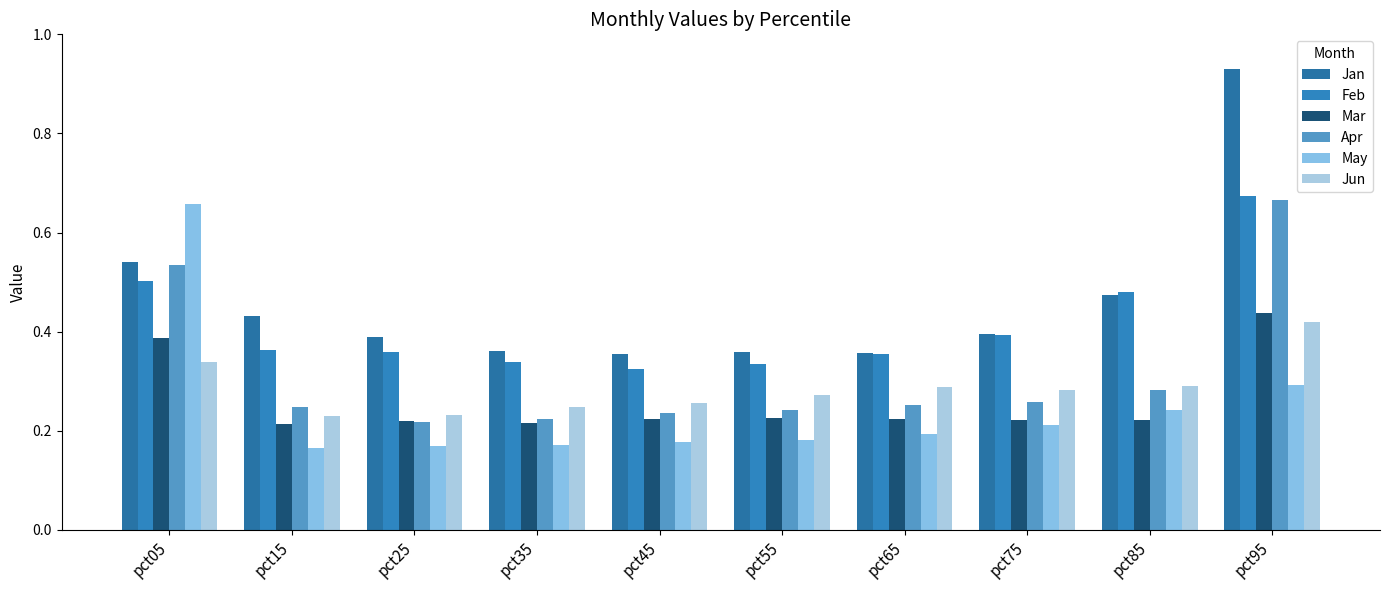

What is the maximum value shown in the chart?

0.9